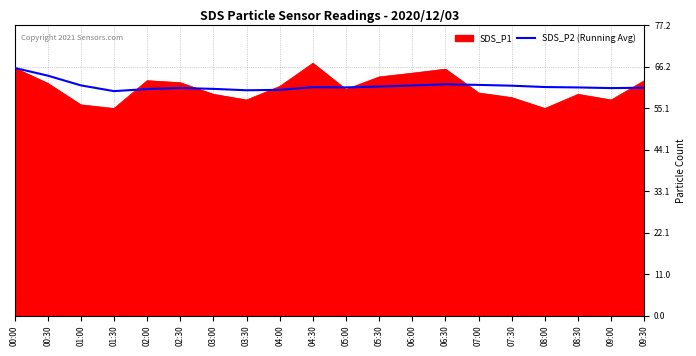

What position from the left is 08:30?

18